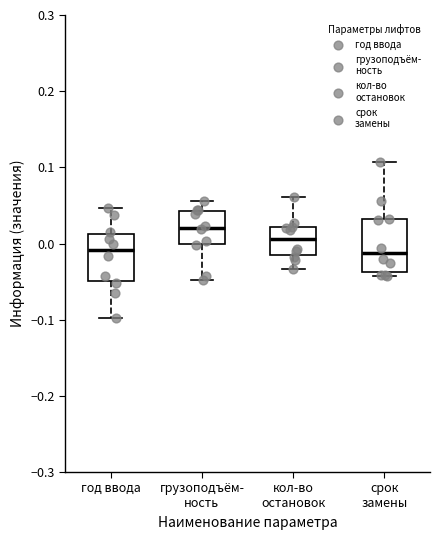

Where does the upper whisker of the box for кол-во остановок end on the y-axis? The values are not printed on the chart, so give them approximately, as read against the axis.

0.06